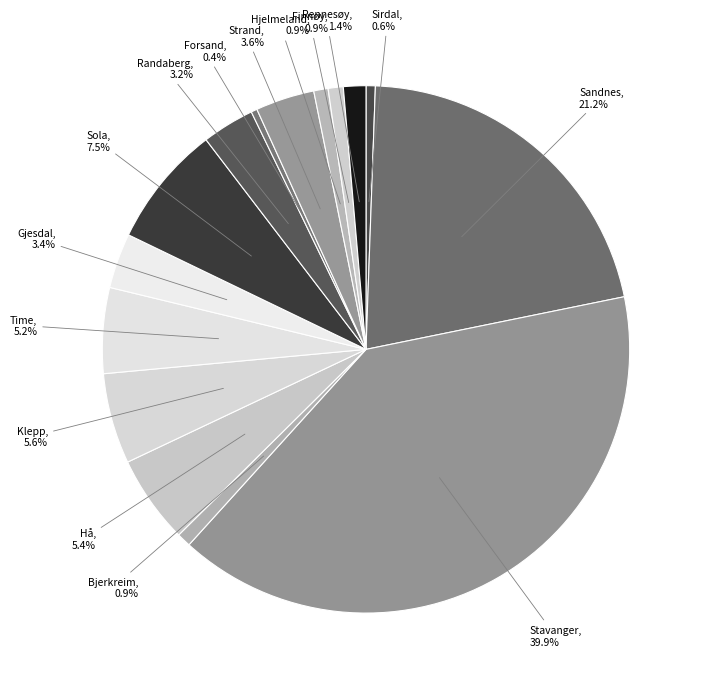

True or false: Strand accounts for 10% of the total.

False